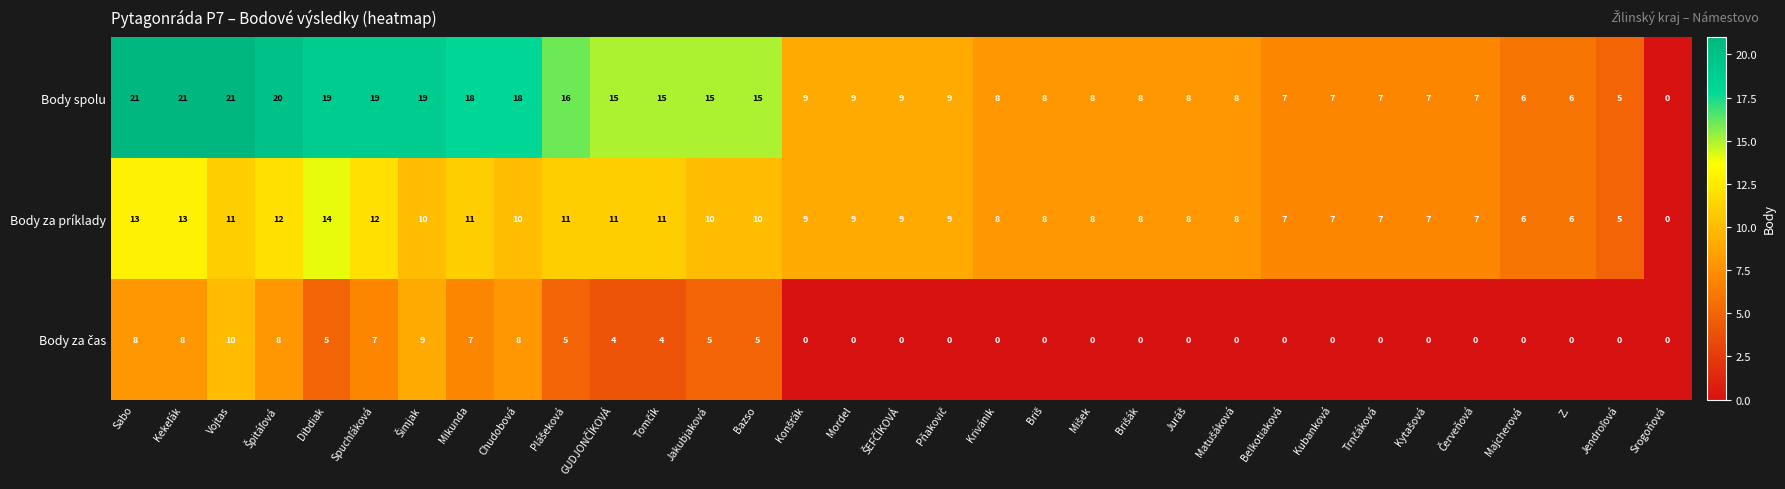

What is the difference between the second highest and minimum values in the Body za príklady series?

13